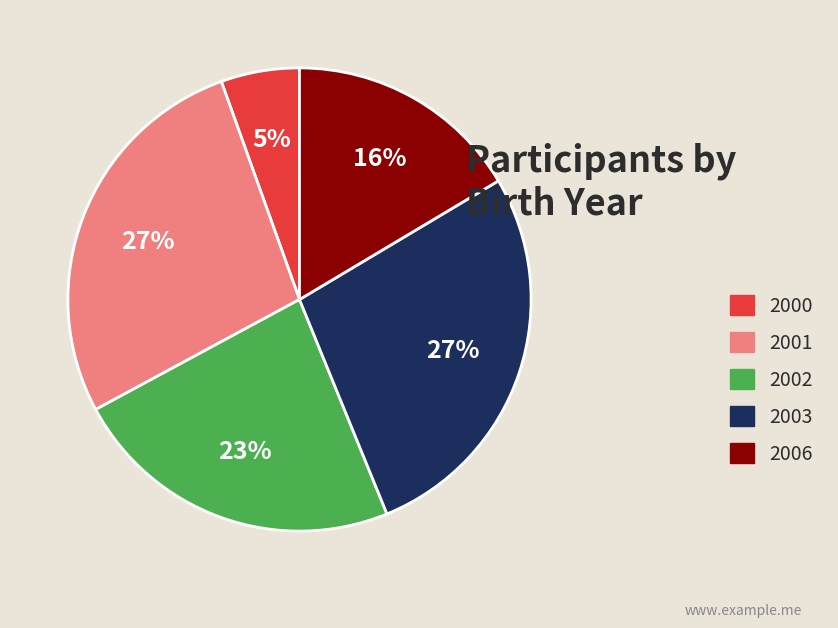

Combined, do 2002 and 2001 account for over 50%?

Yes